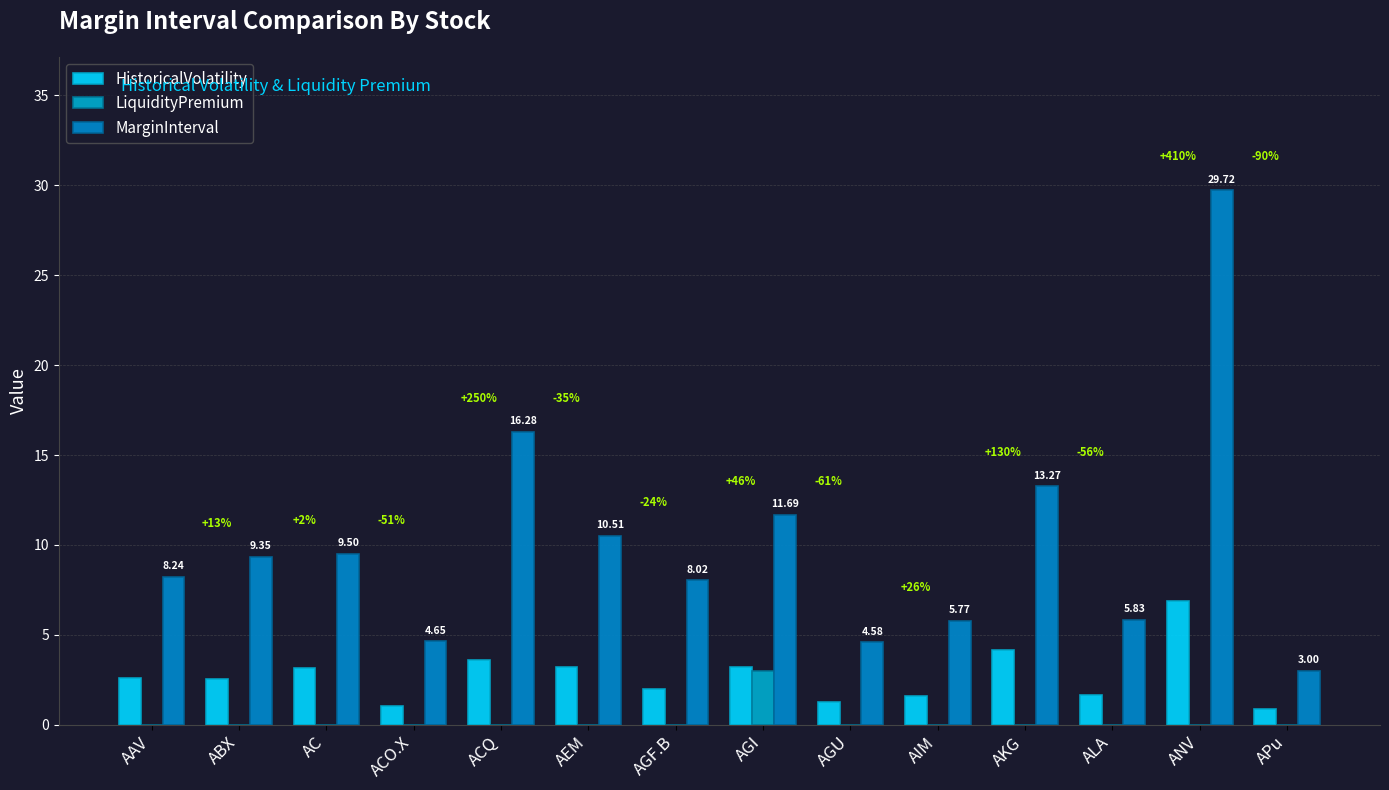

At which label is LiquidityPremium closest to 1?

AAV